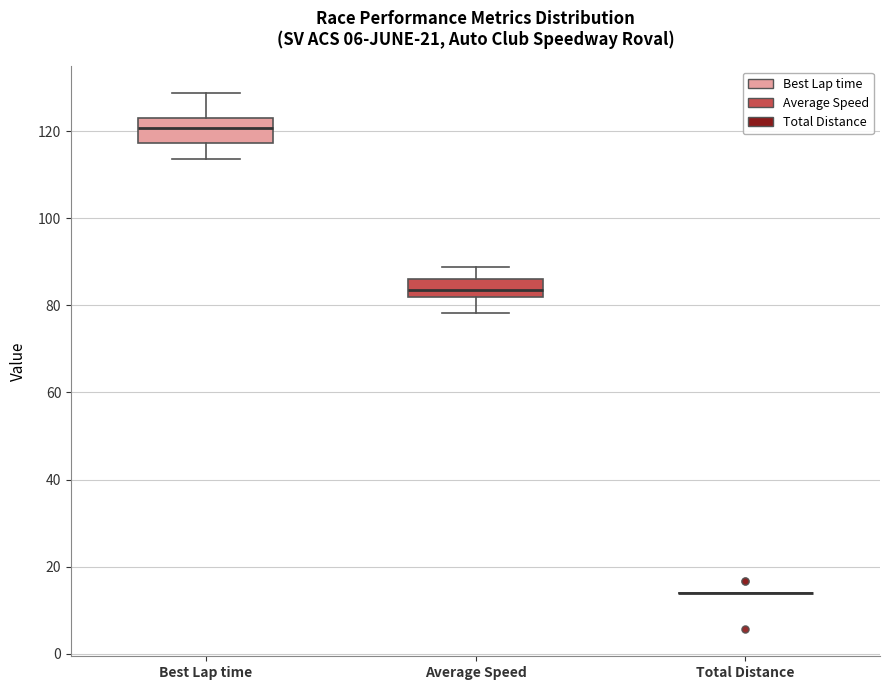

Where does the lower whisker of the box for Best Lap time end on the y-axis? The values are not printed on the chart, so give them approximately, as read against the axis.

114